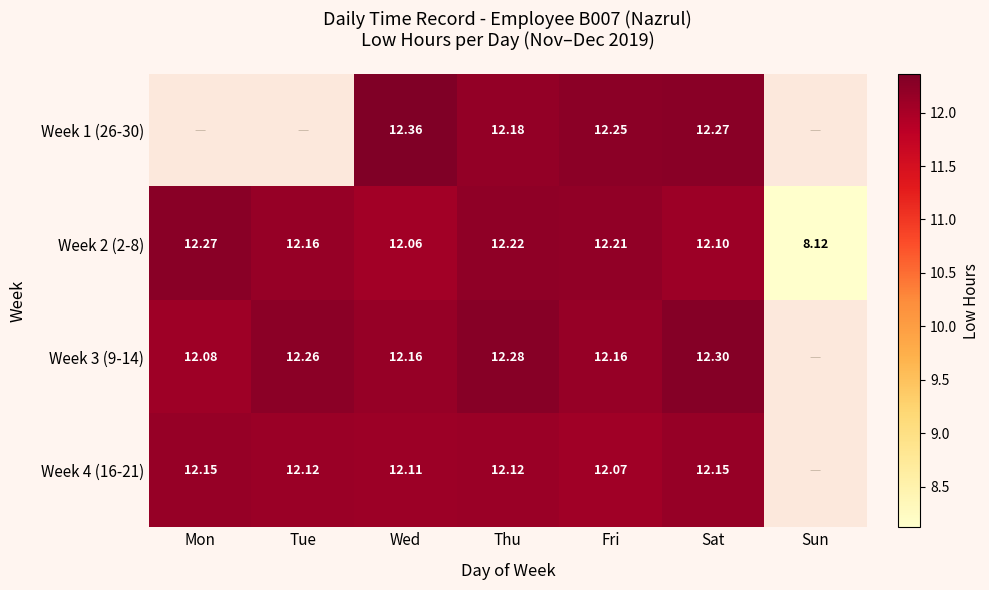

True or false: Week 3 (9-14) has a value of 19.7 at Mon.

False